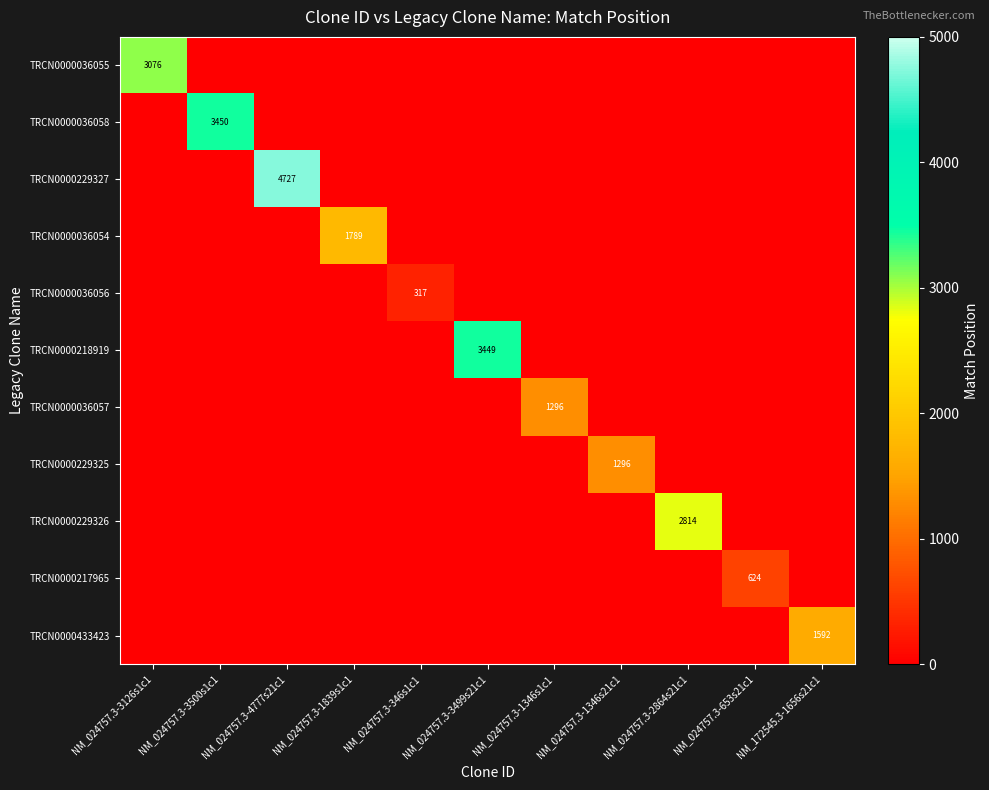

The TRCN0000217965 series shows 624 at NM_024757.3-653s21c1. True or false?

True